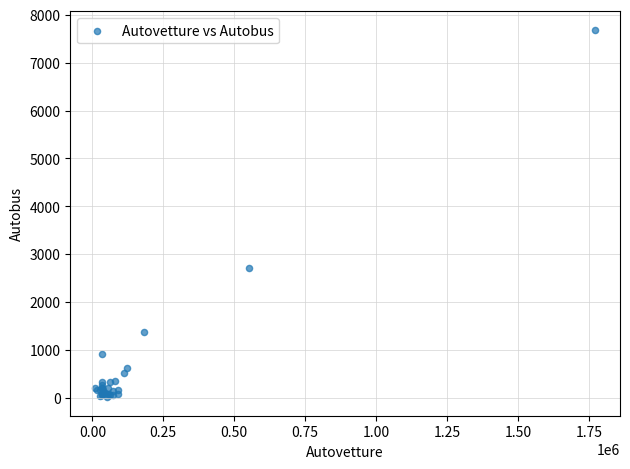

What Y value in the scatter plot is closest to 3850?

2709